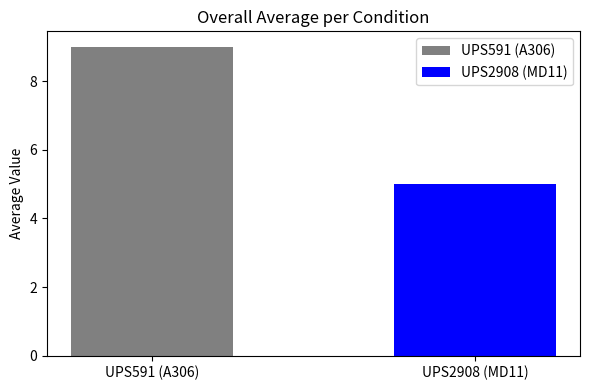

What is the value of the 1st bar from the left?

9